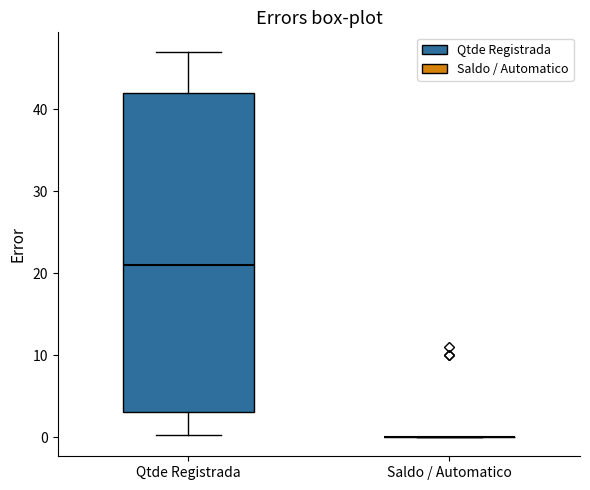

Reading left to right, transcribe this box plot: for each box, give where its median line is, the range the box spans, and where its two whiskers end, as read against the y-axis. The values are not printed on the chart, so give them approximately, as read against the axis.

Qtde Registrada: median 21, box 3 to 42, whiskers 0 to 47
Saldo / Automatico: box collapsed to a line at 0, whiskers 0 to 0